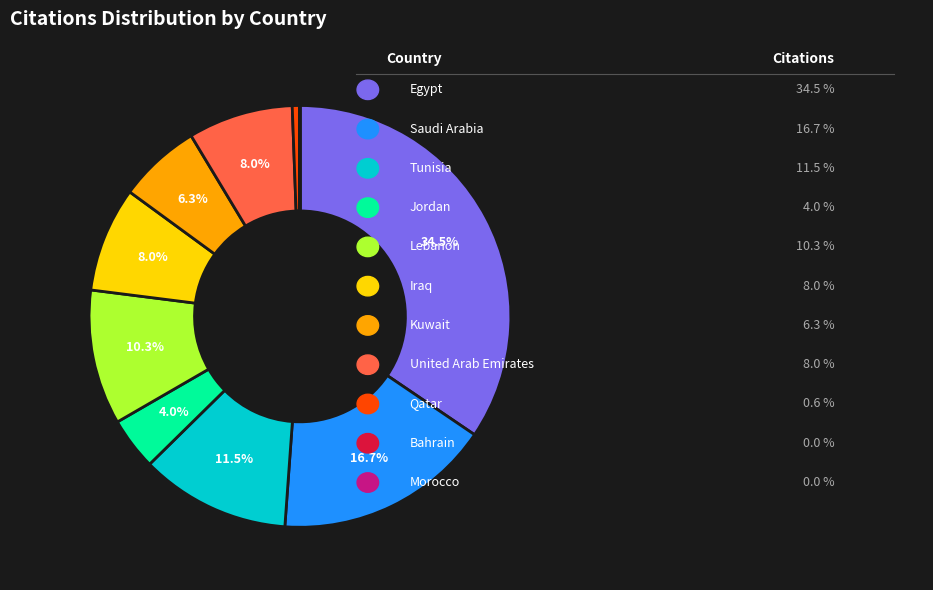

Is there any slice that represents more than half of the pie?

No